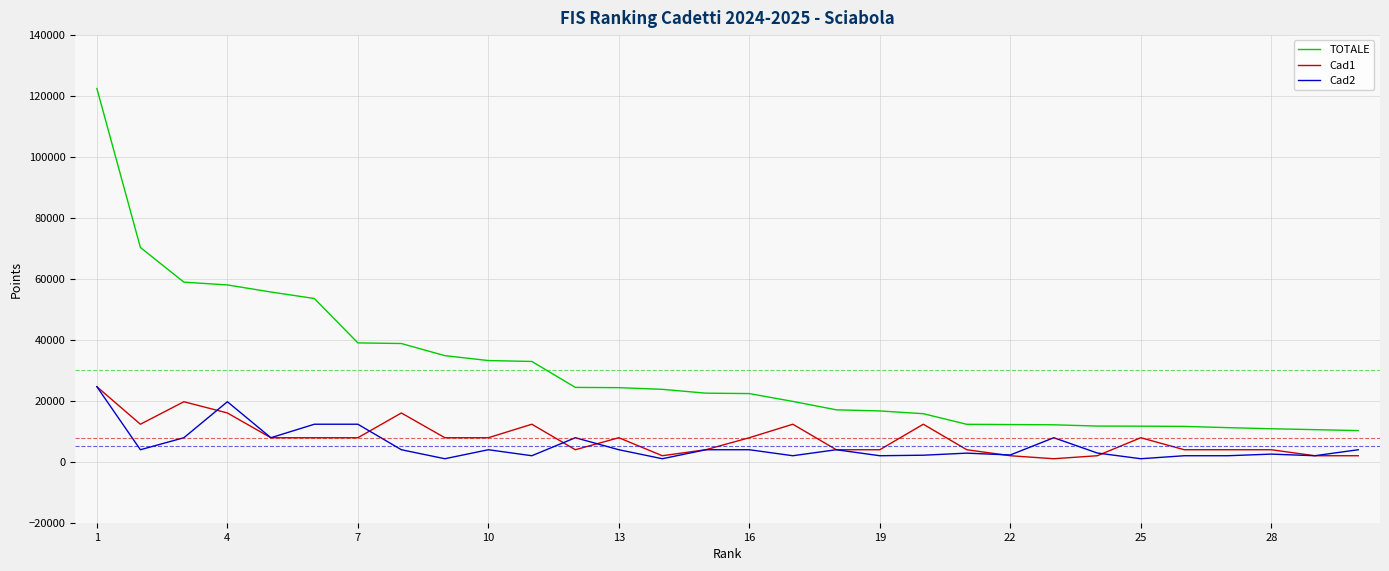

Which series has the largest total across all categories?

TOTALE